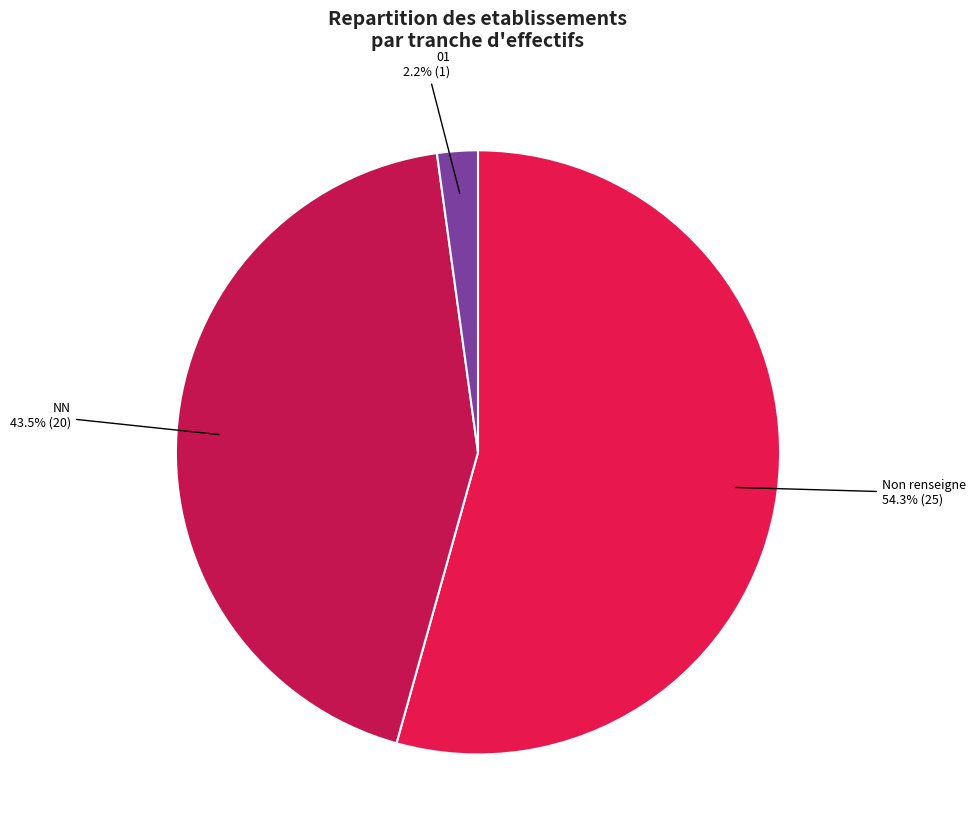

Rank the categories by value from lowest to highest.

01, NN, Non renseigne